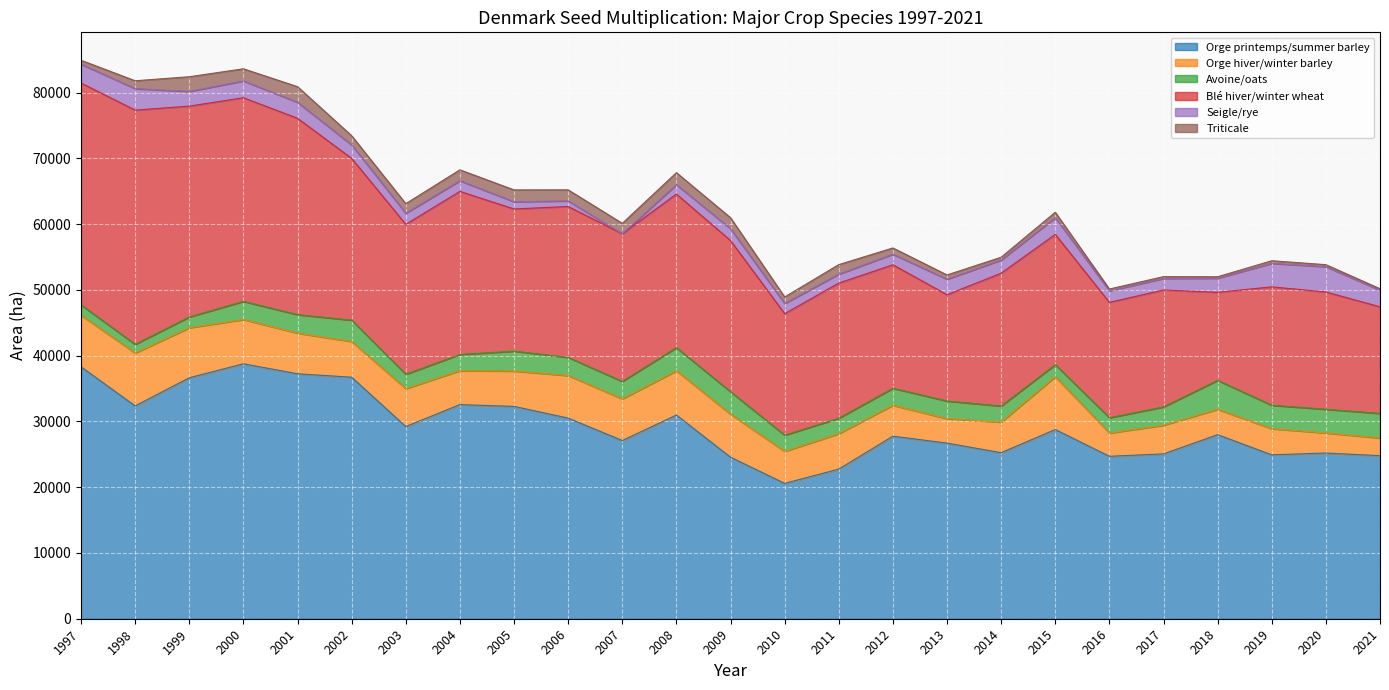

At which category is the sum across all series the highest?

1997